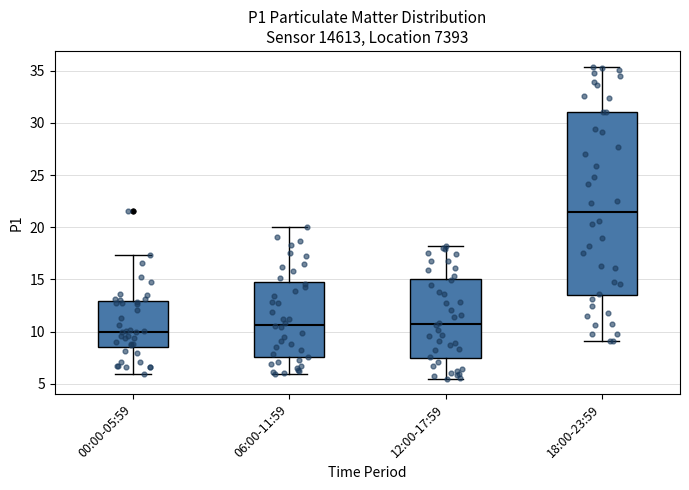

Reading left to right, transcribe this box plot: for each box, give where its median line is, the range the box spans, and where its two whiskers end, as read against the y-axis. The values are not printed on the chart, so give them approximately, as read against the axis.

00:00-05:59: median 10.0, box 8.5 to 13.0, whiskers 6.0 to 17.5
06:00-11:59: median 10.5, box 7.5 to 14.5, whiskers 6.0 to 20.0
12:00-17:59: median 10.5, box 7.5 to 15.0, whiskers 5.5 to 18.0
18:00-23:59: median 21.5, box 13.5 to 31.0, whiskers 9.0 to 35.5